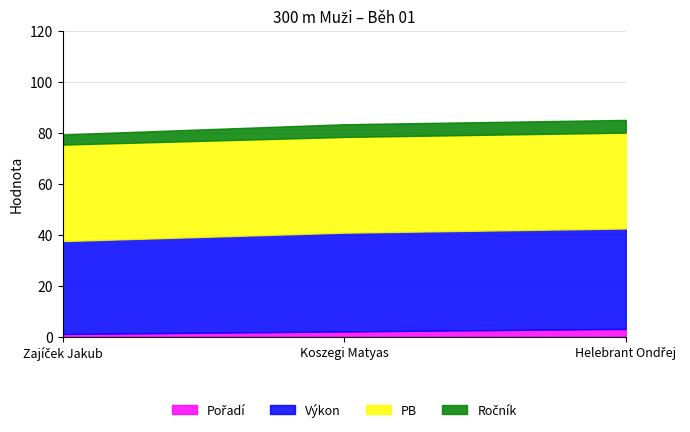

The PB series shows 8.7 at Zajíček Jakub. True or false?

False